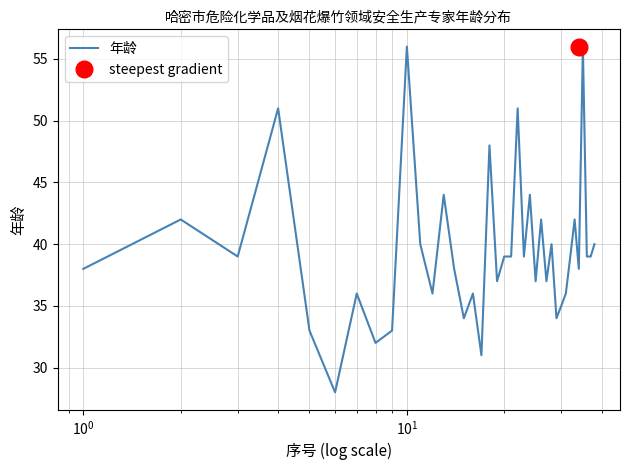

What is the minimum value for 年龄?

28